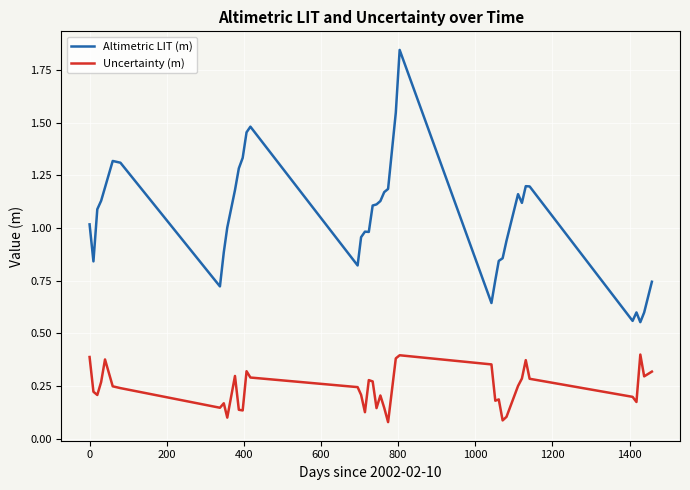

Rank the series by their maximum value, from lowest to highest.

Uncertainty (m), Altimetric LIT (m)